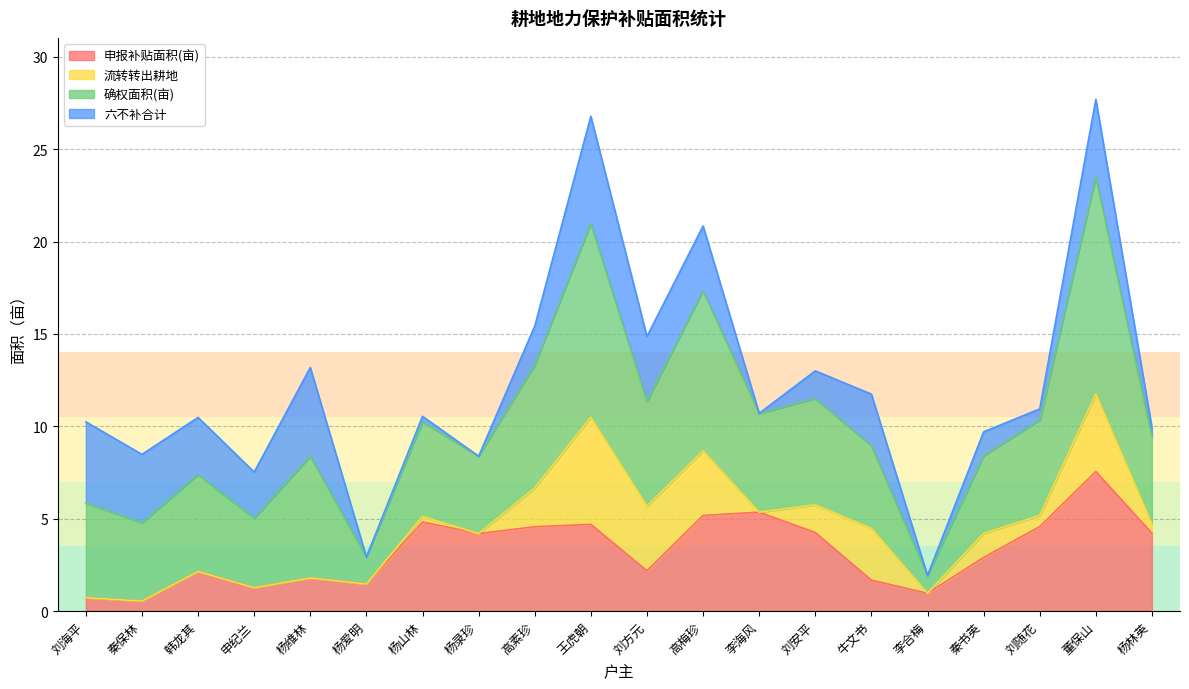

Which series has the widest spread of values?

确权面积(亩)